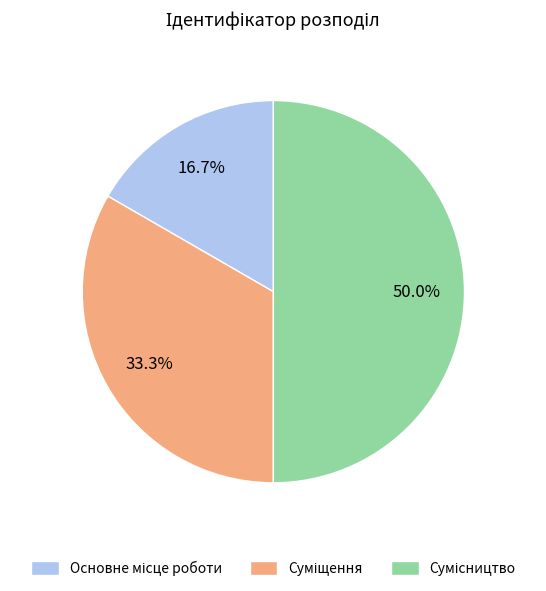

Rank the categories by value from lowest to highest.

Основне місце роботи, Суміщення, Сумісництво